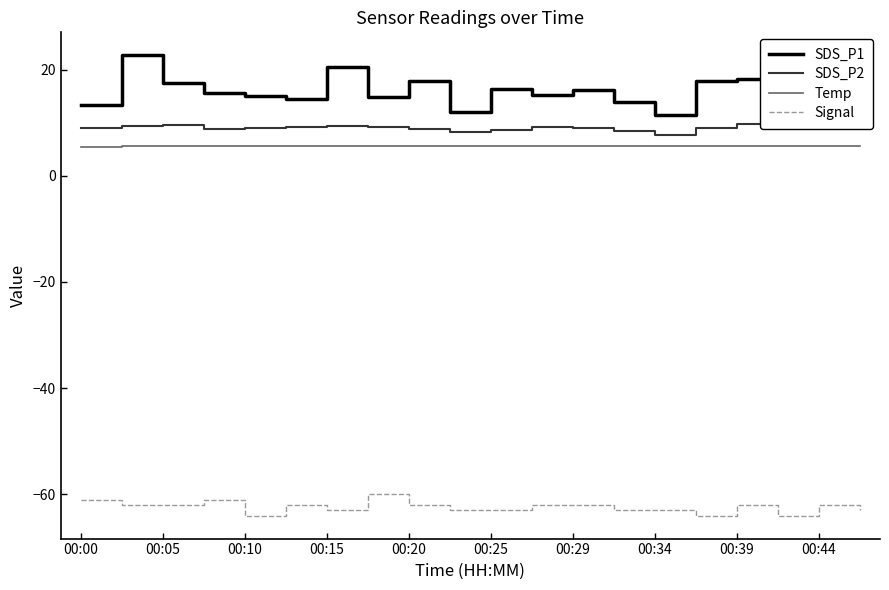

How many data points in Signal are less than -62?

9